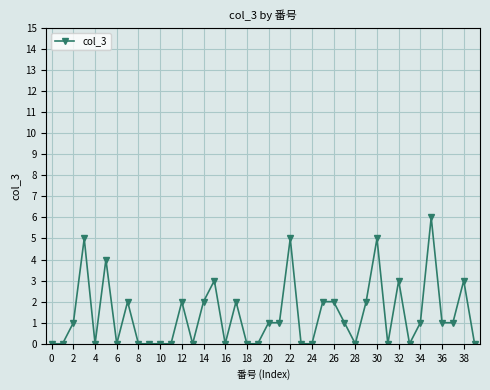

What is the value of the 23rd point from the left?

5